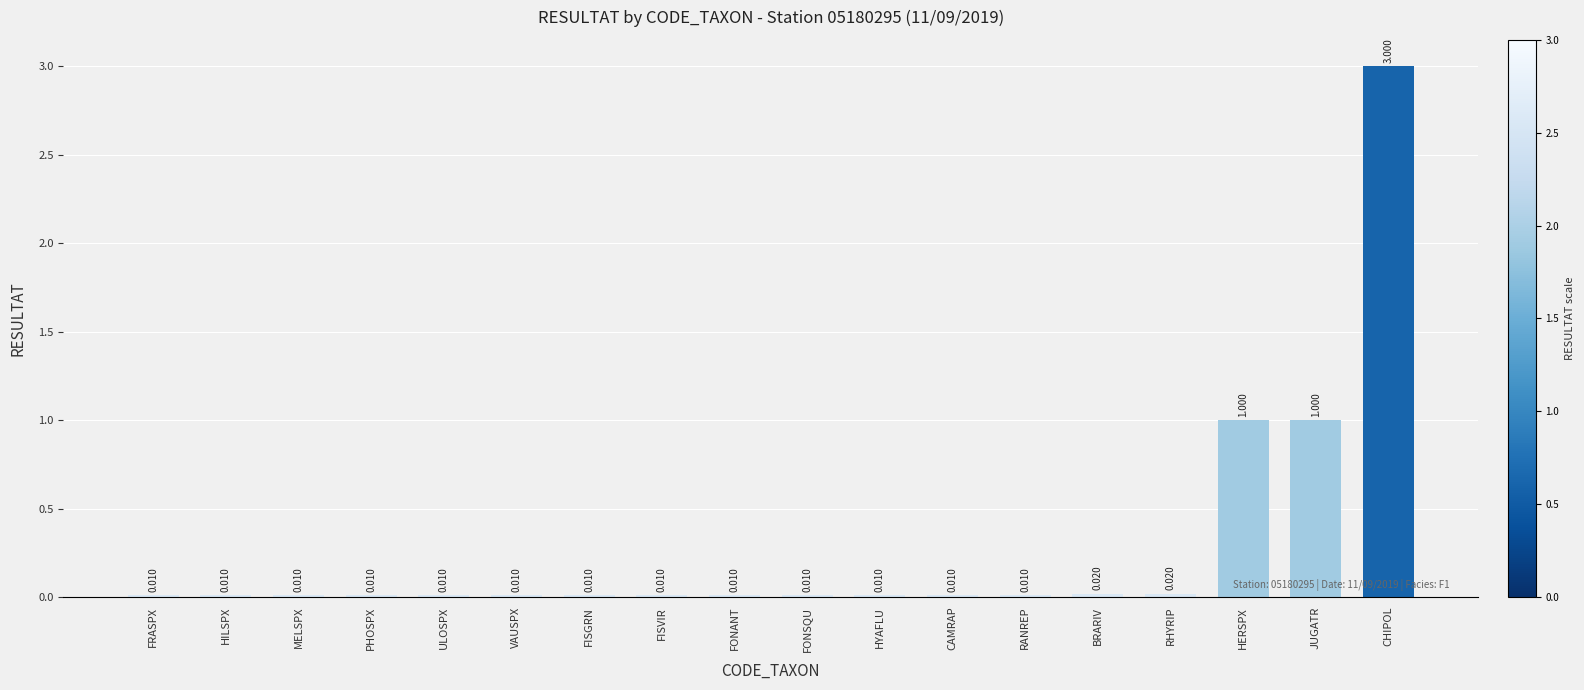

Which has a higher value, RHYRIP or HILSPX?

RHYRIP